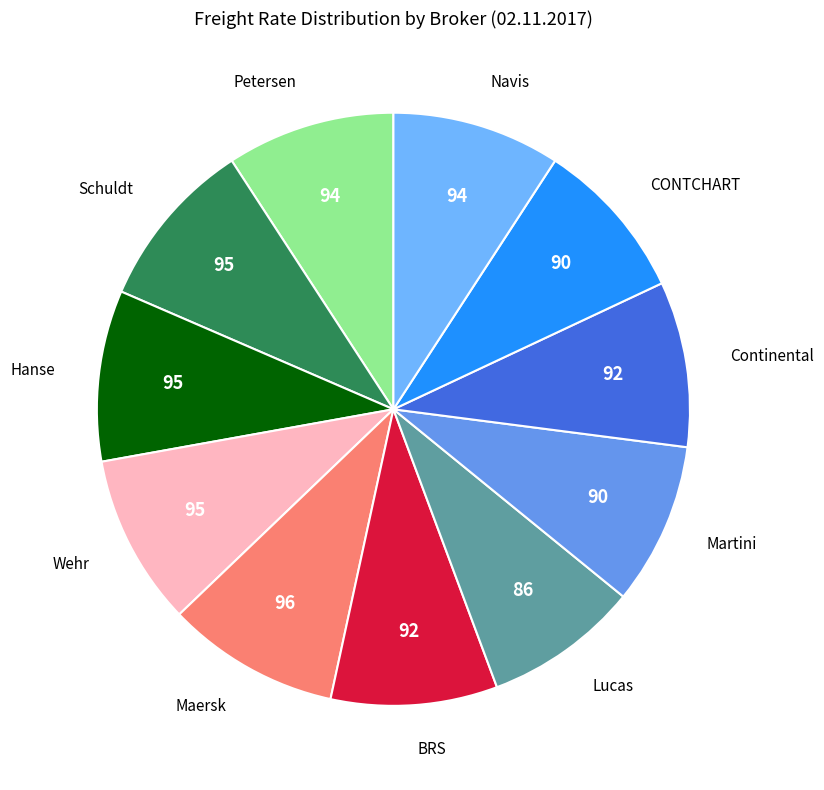

Rank the categories by value from highest to lowest.

Maersk, Schuldt, Hanse, Wehr, Petersen, Navis, BRS, Continental, Martini, CONTCHART, Lucas